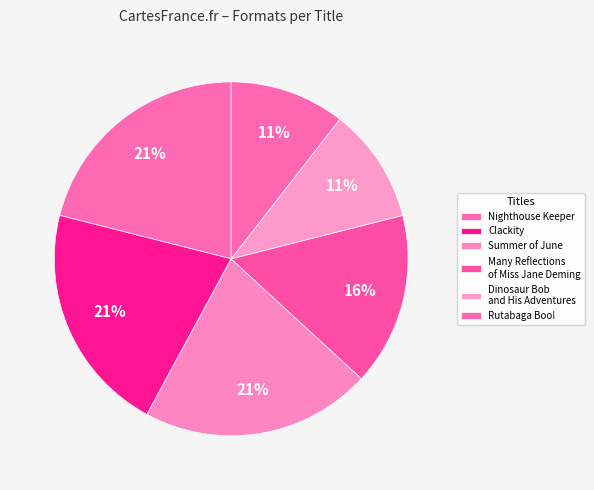

What percentage is the Summer of June slice, to the nearest percent?

21%